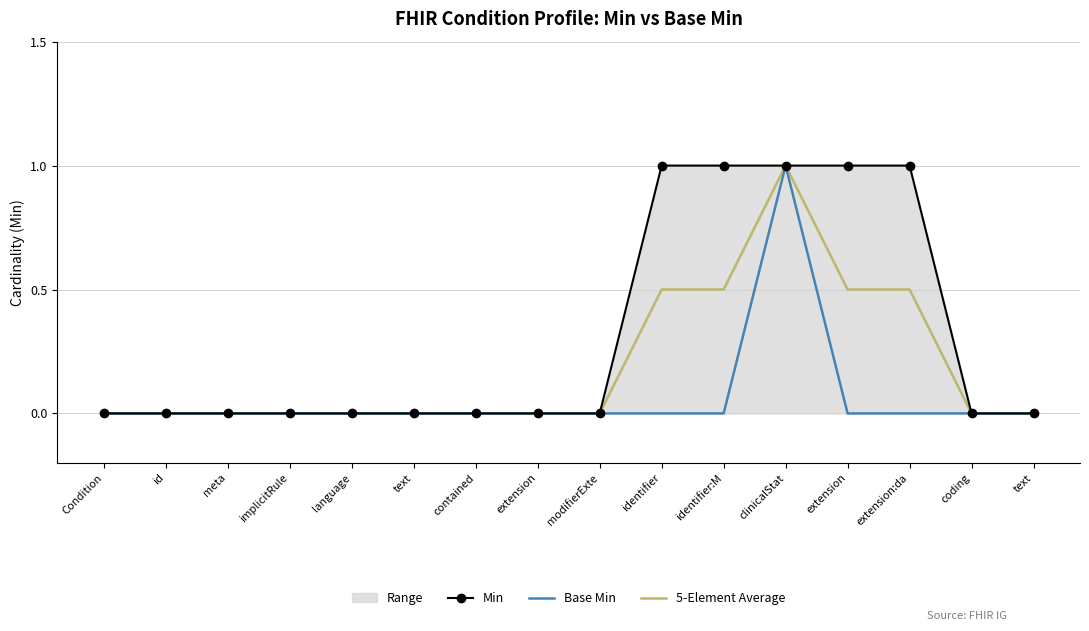

True or false: 5-Element Average and Base Min cross at least once.

False